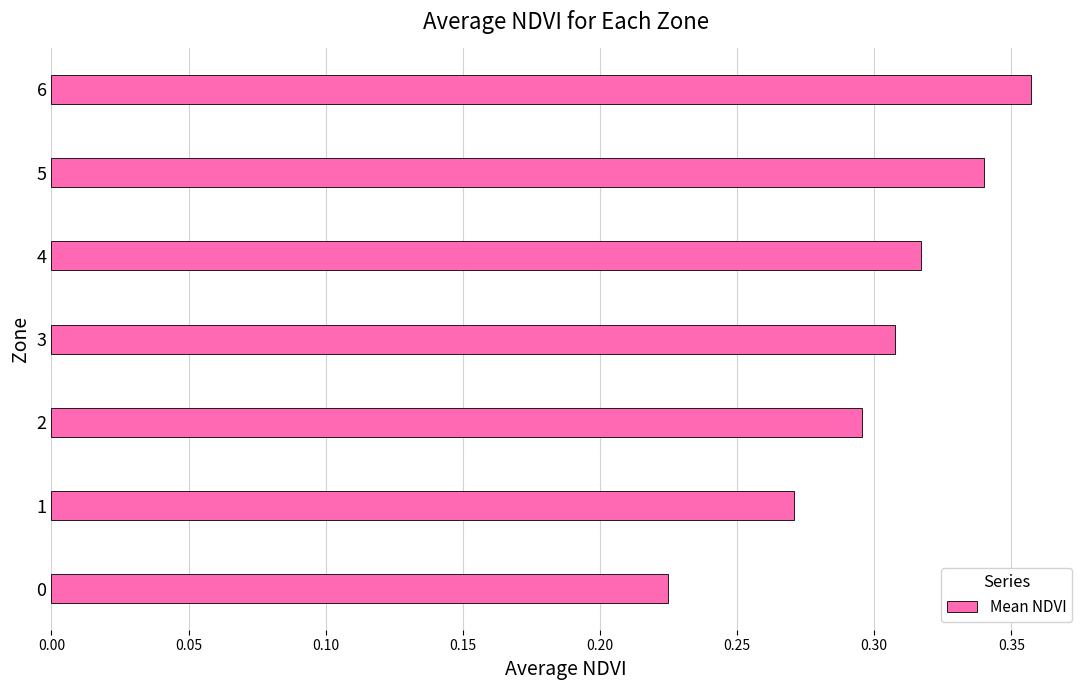

Rank the categories by value from lowest to highest.

0, 1, 2, 3, 4, 5, 6